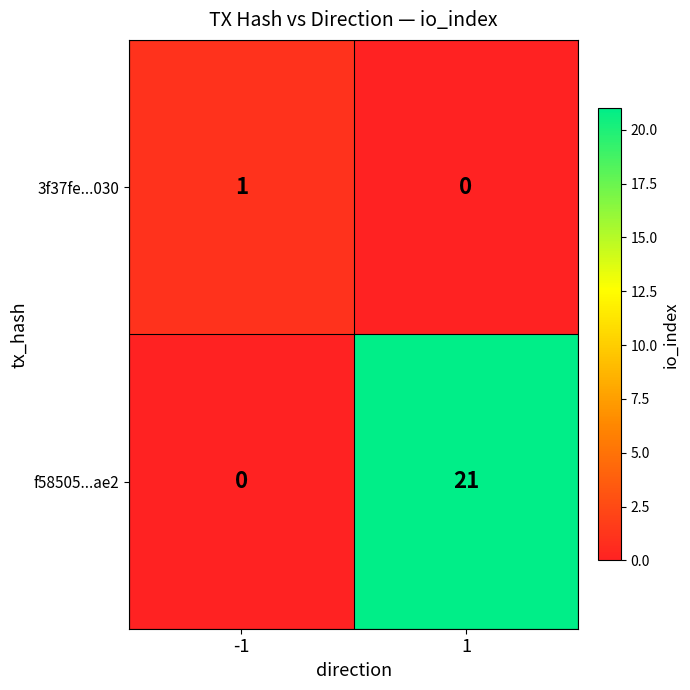

List the series in order of their overall mean, highest first.

f58505...ae2, 3f37fe...030